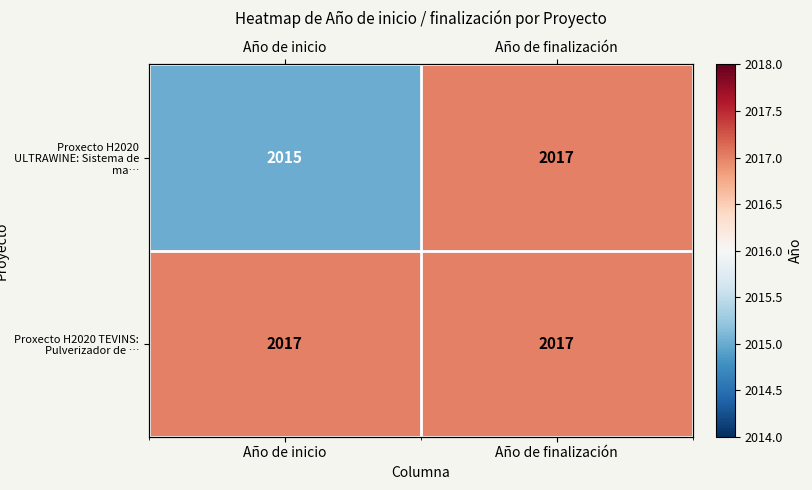

Rank the series by their average value, from lowest to highest.

Proxecto H2020 ULTRAWINE: Sistema de ma…, Proxecto H2020 TEVINS: Pulverizador de …